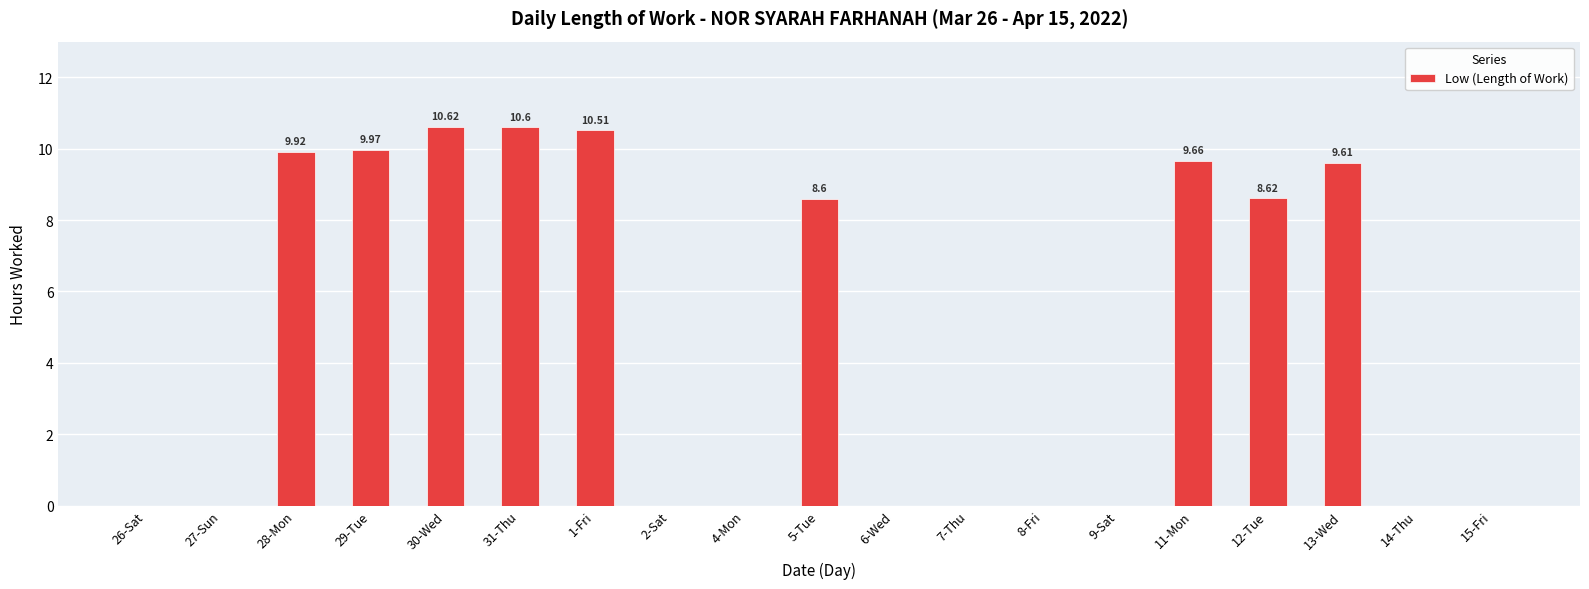

Does the chart contain stacked bars?

No